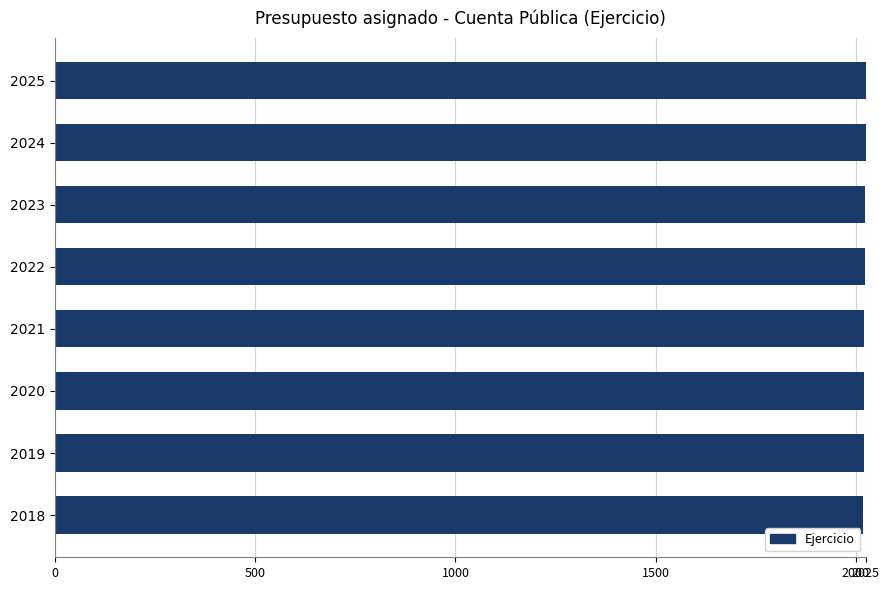

The value at 2025 is 2025. True or false?

True